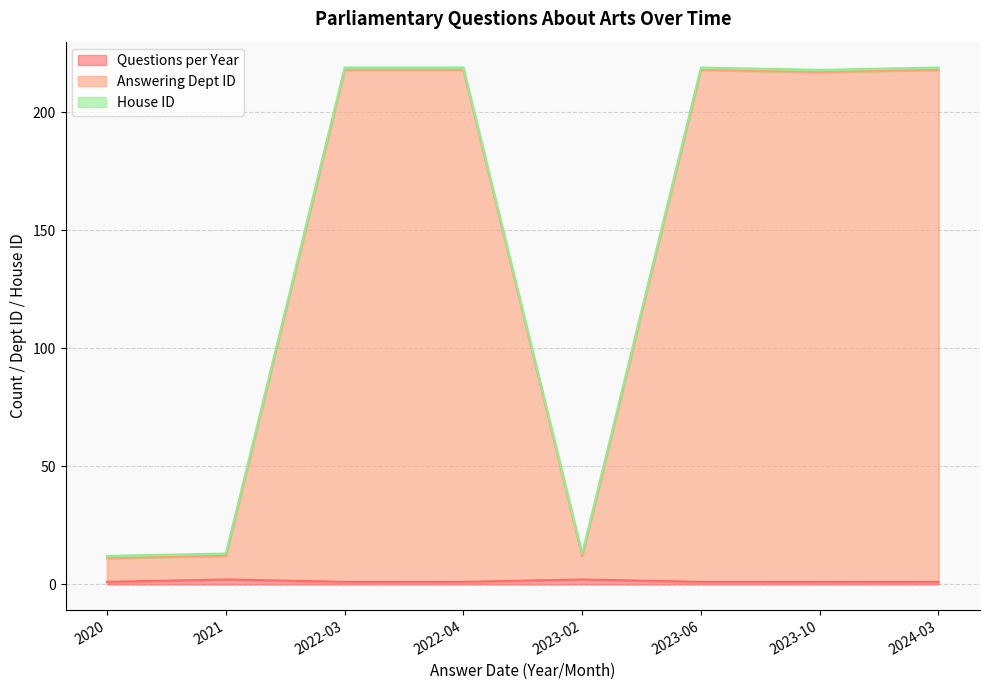

True or false: Answering Dept ID and Questions per Year cross at least once.

False